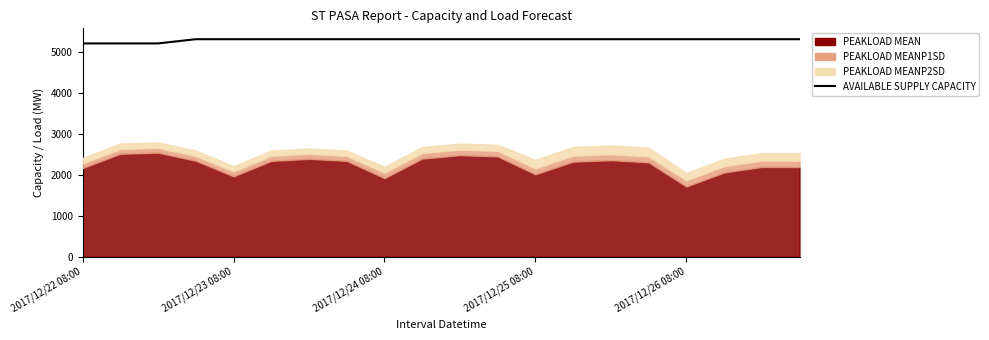

Where is the data nearest to the value 5264?

2017/12/22 08:00